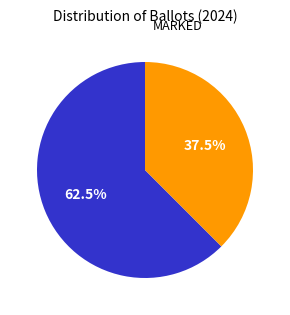

Does any single category account for the majority?

Yes